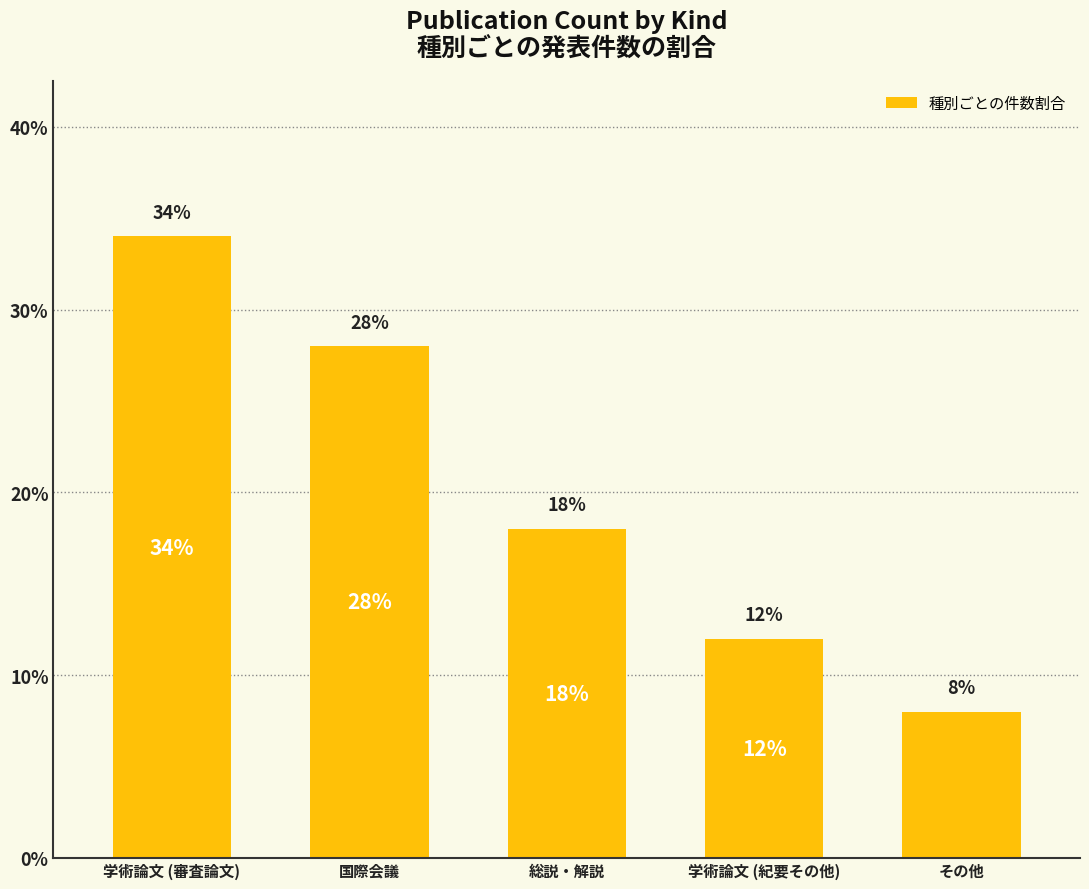

List the labels in order of value, smallest first.

その他, 学術論文 (紀要その他), 総説・解説, 国際会議, 学術論文 (審査論文)